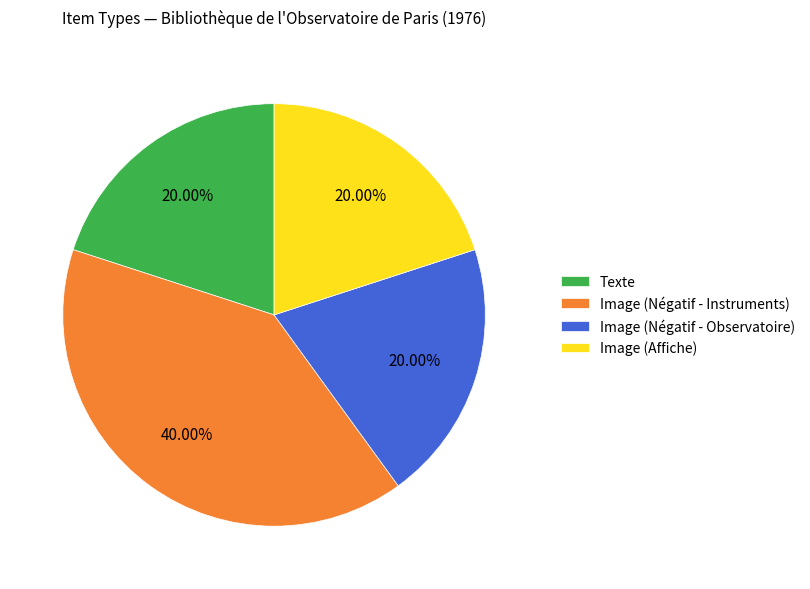

Does Image (Négatif - Observatoire) represent more than half of the total?

No